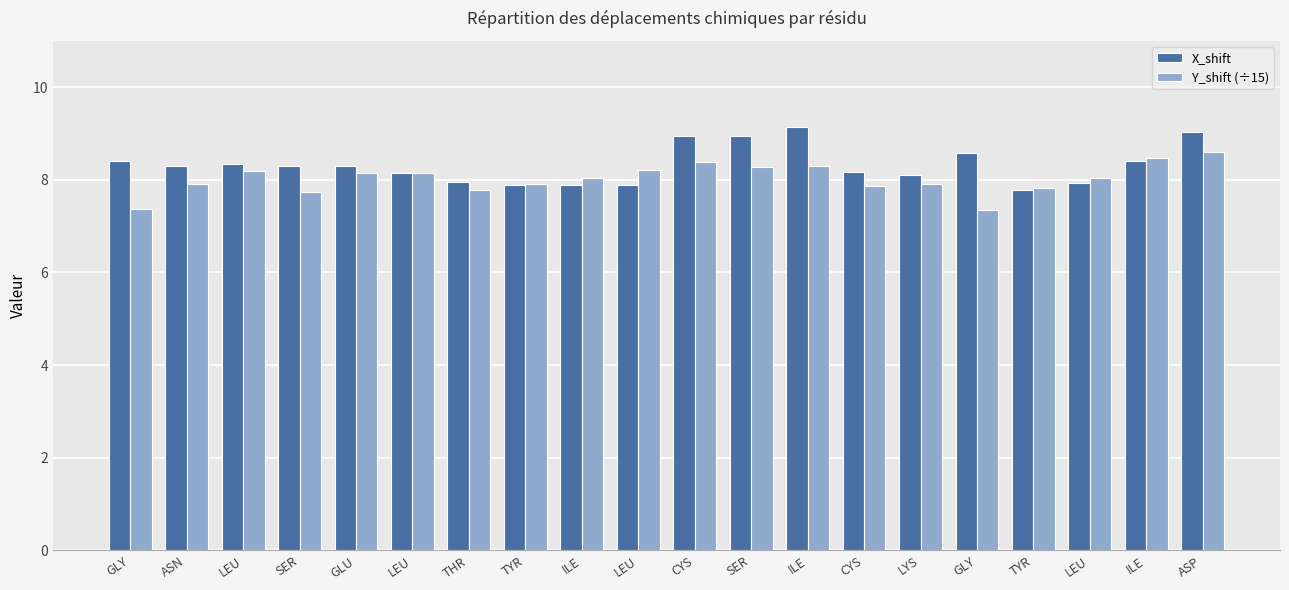

What is the sum of the Y_shift (÷15) values at ILE and LEU?

16.3